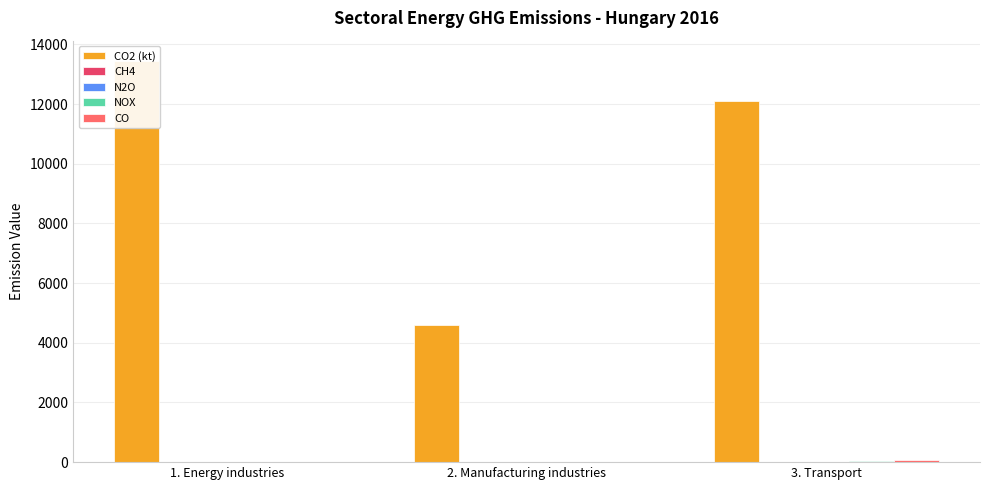

What is the spread (max minus min) of values at 2. Manufacturing industries?

4598.5